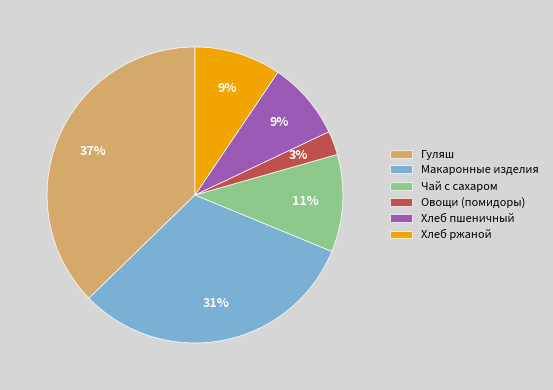

Which category has the biggest portion of the pie?

Гуляш